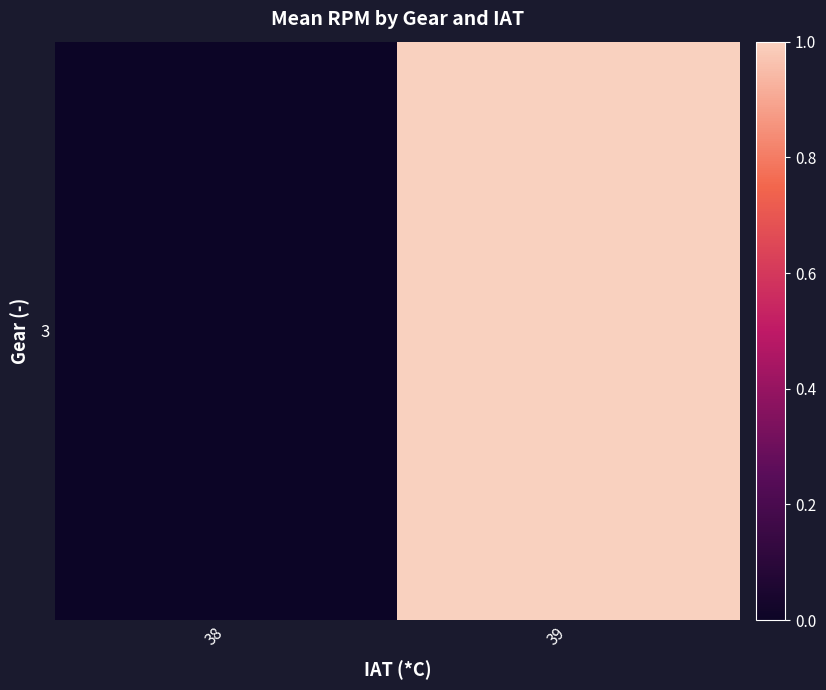

Rank the categories by value from lowest to highest.

38, 39